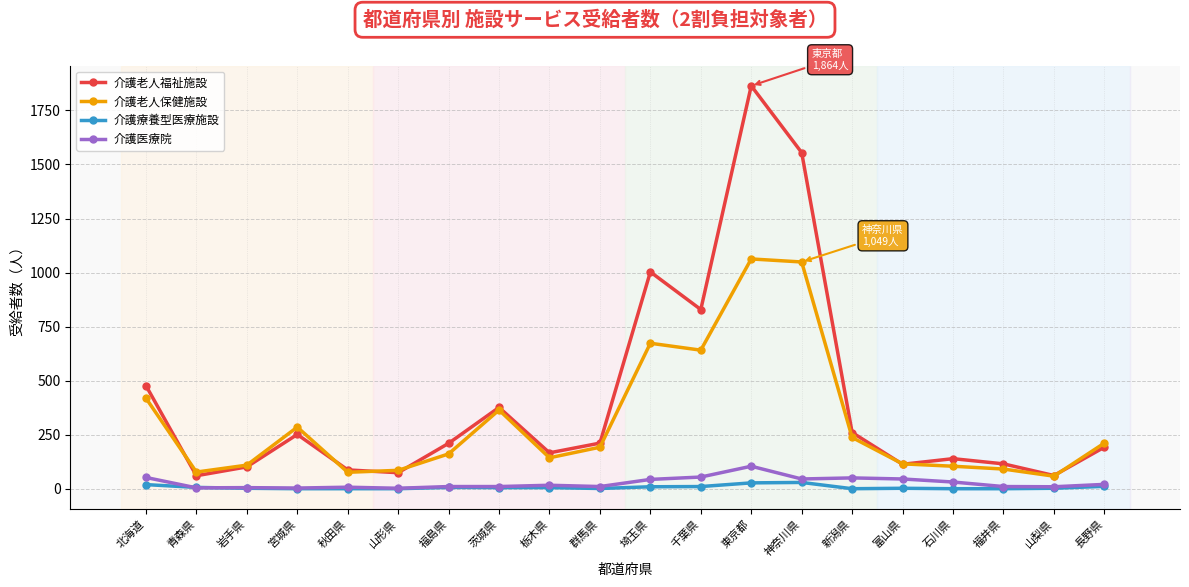

What value does the 介護老人福祉施設 series have at 埼玉県, to the nearest 50?

1000